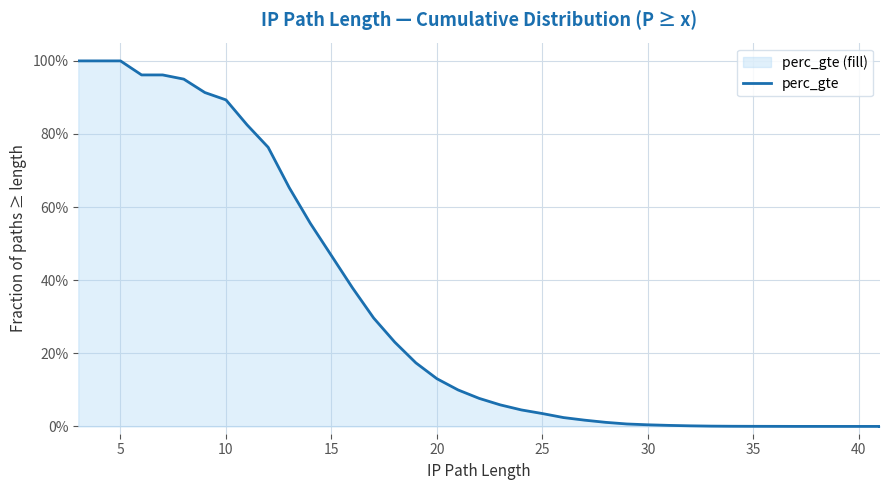

True or false: the data has more than 2 interior local peaks.

False